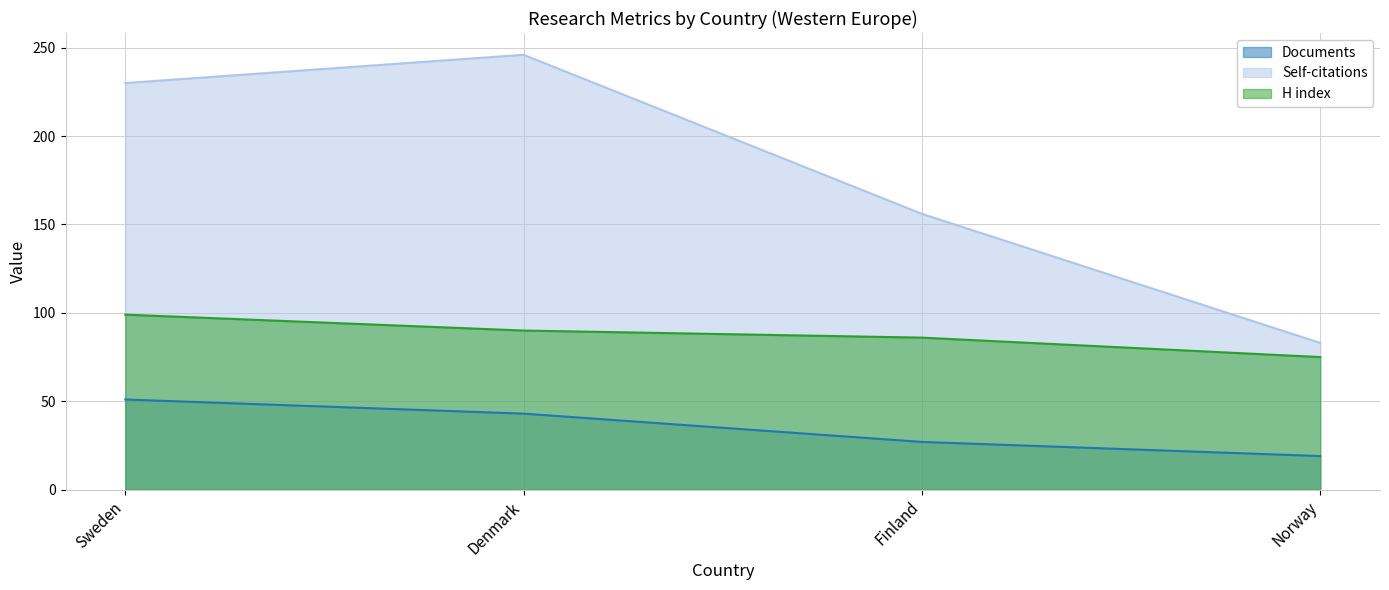

What value does the H index series have at Norway, to the nearest 5?

75